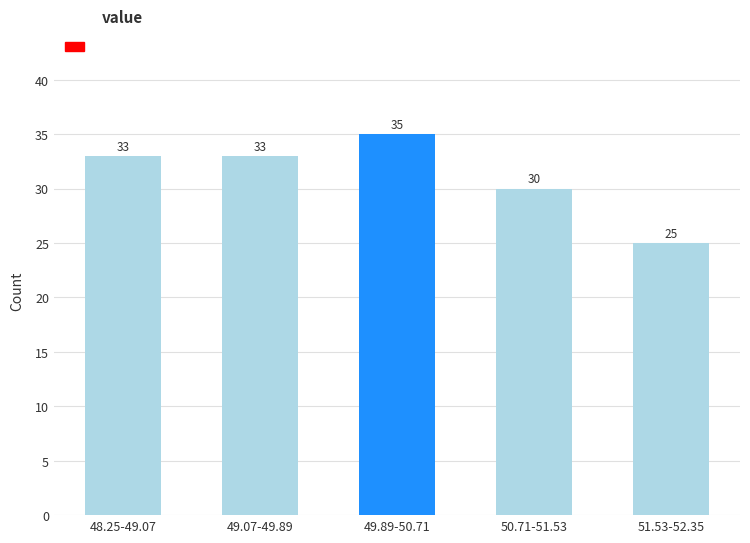

Reading left to right, list all the values displayed in this chart.

48.25-49.07=33	49.07-49.89=33	49.89-50.71=35	50.71-51.53=30	51.53-52.35=25